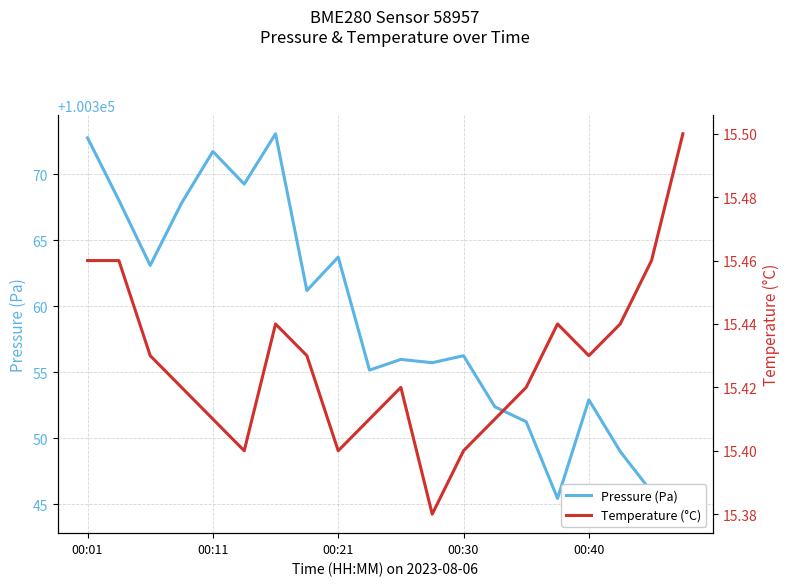

Reading left to right, what are all the values shown in this chart?

Pressure (Pa): 100372.8	100368.0	100363.1	100367.8	100371.7	100369.2	100373.1	100361.2	100363.7	100355.2	100356.0	100355.7	100356.2	100352.4	100351.2	100345.4	100352.9	100349.0	100345.9	100344.2
Temperature (°C): 15.5	15.5	15.4	15.4	15.4	15.4	15.4	15.4	15.4	15.4	15.4	15.4	15.4	15.4	15.4	15.4	15.4	15.4	15.5	15.5